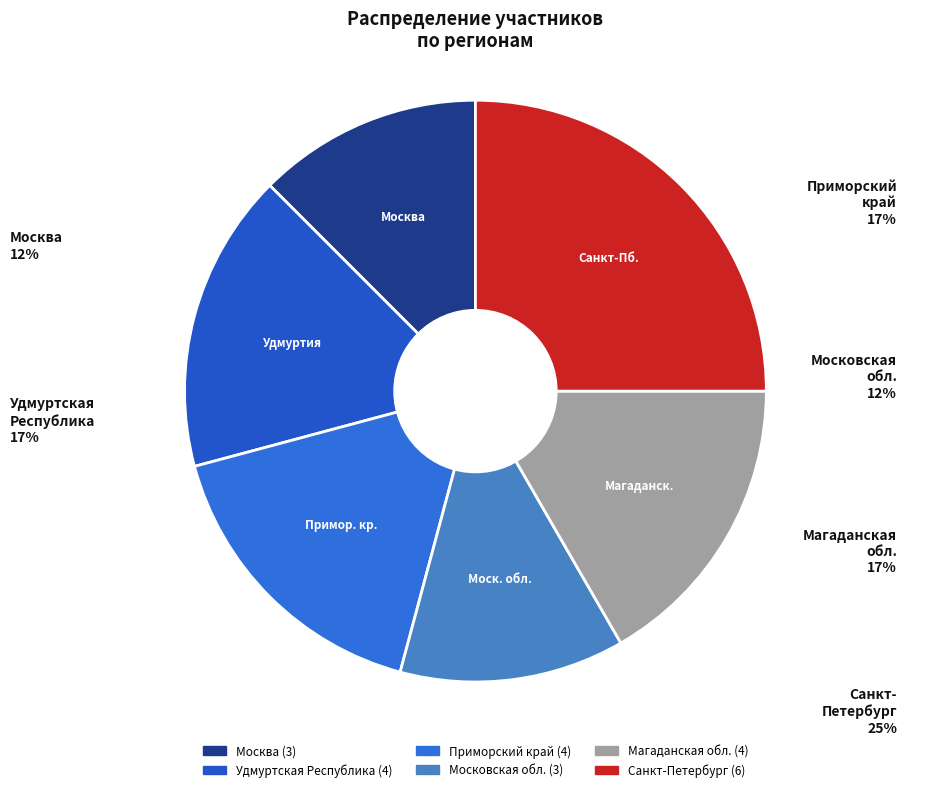

Count the number of slices in the pie.

6